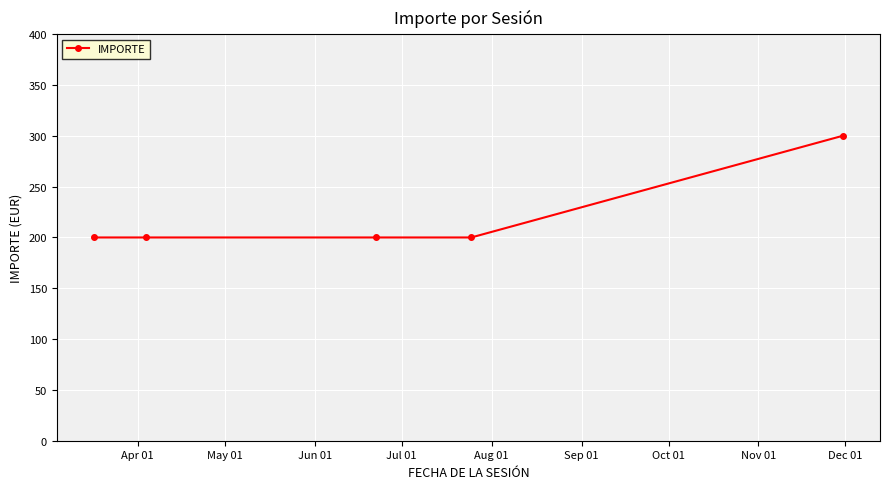

What is the maximum value shown in the chart?

300